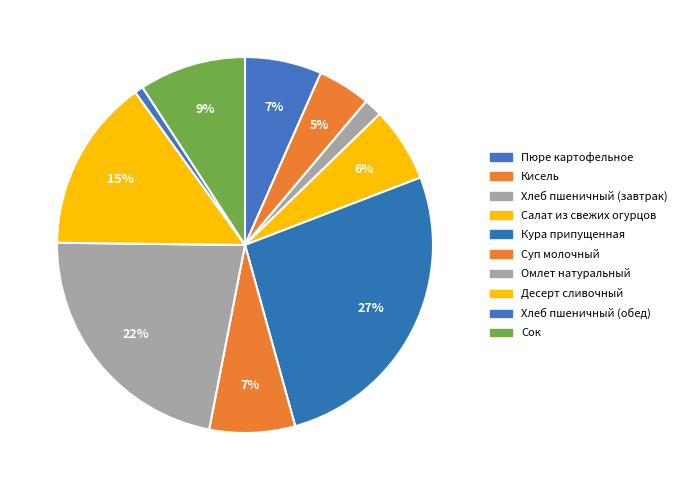

True or false: Хлеб пшеничный (завтрак) accounts for 2% of the total.

True